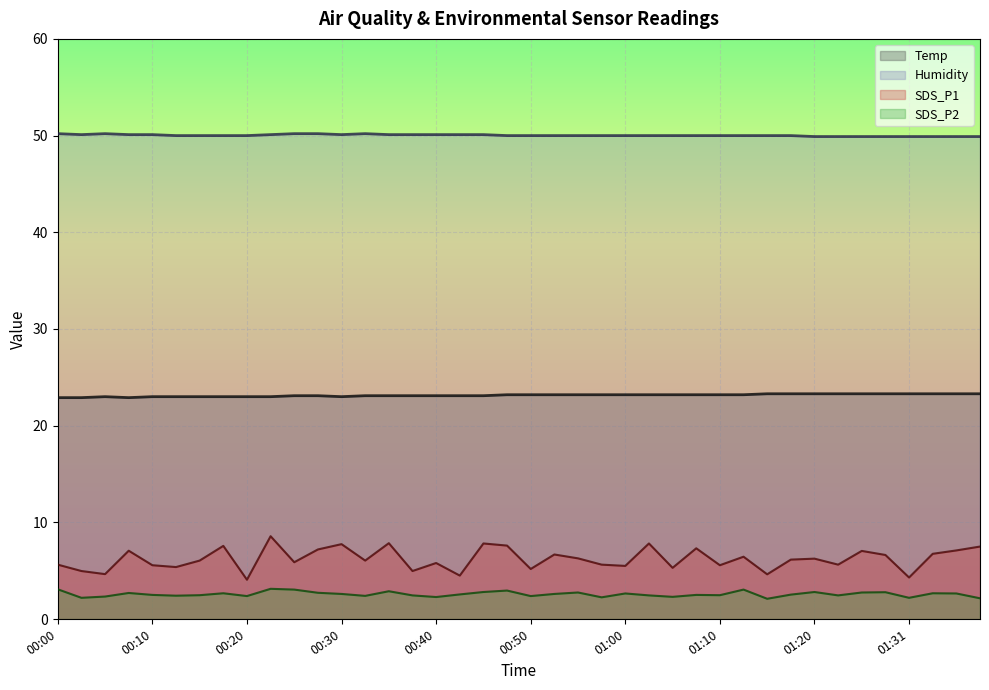

How many interior local valleys does the Humidity series have?

2